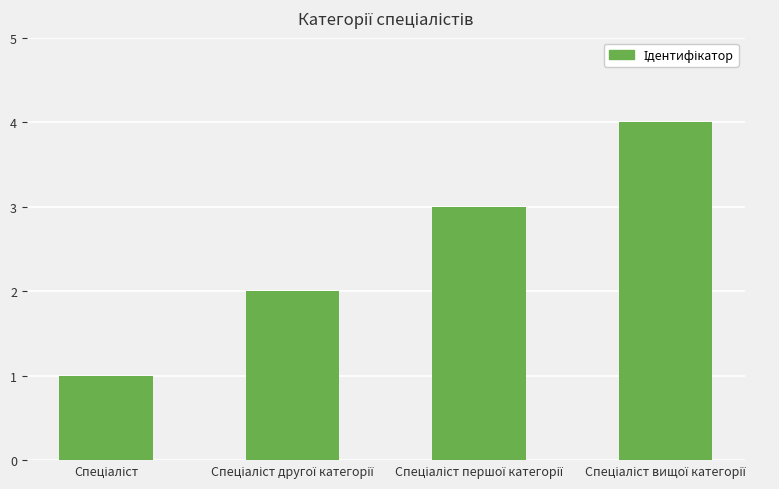

What is the greatest value displayed?

4